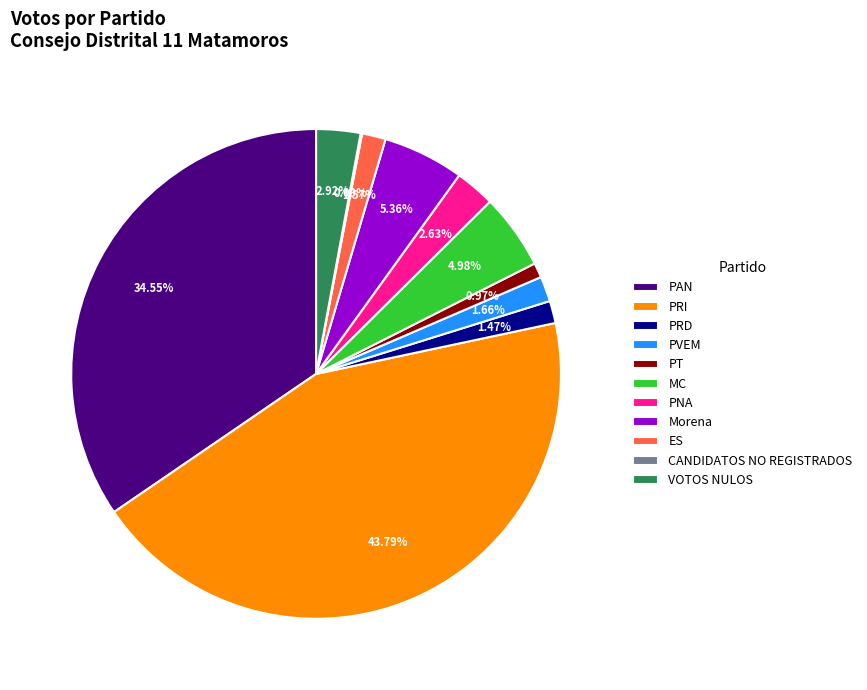

To the nearest percent, what is the difference between the PRD and PVEM slice percentages?

0%